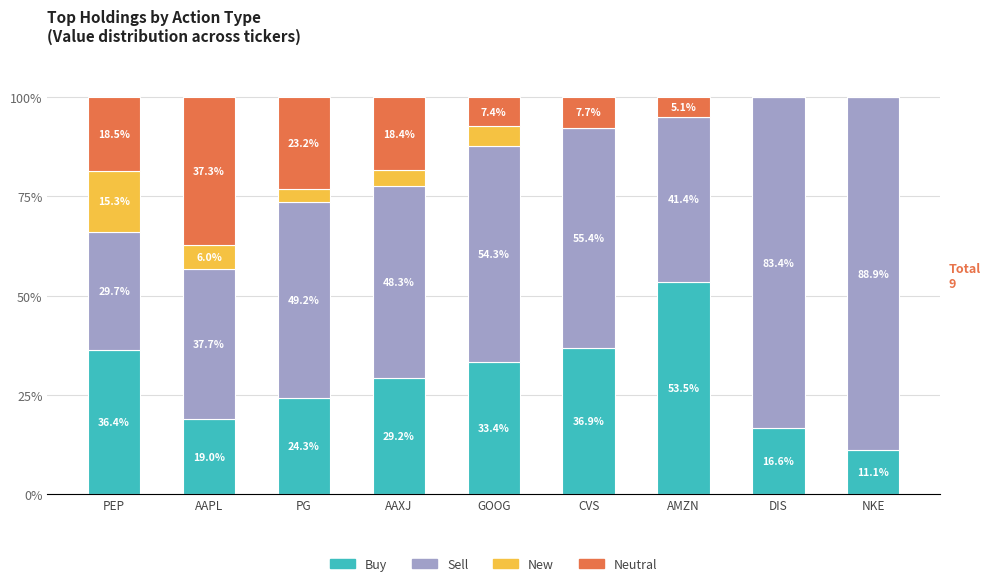

What is the total value across all series at AMZN?

100.0